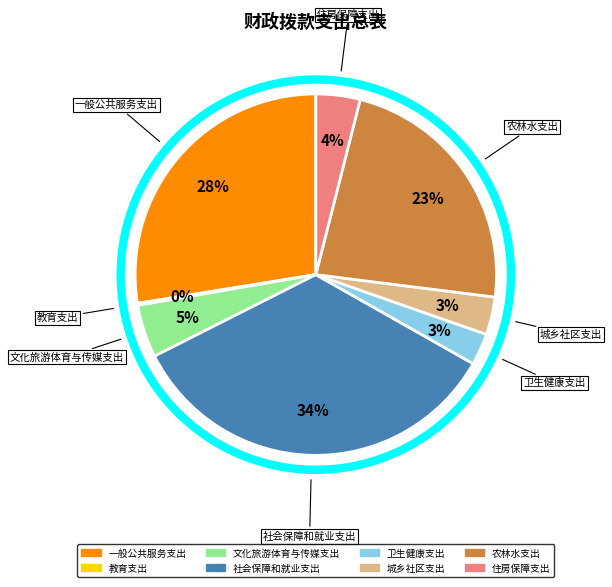

Does 一般公共服务支出 represent more than half of the total?

No